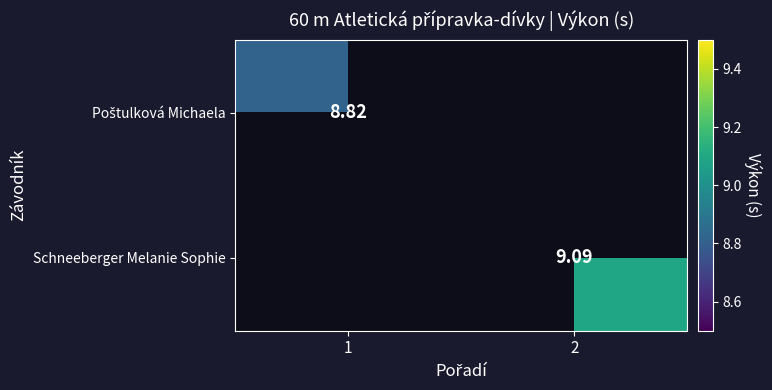

Is the value of Poštulková Michaela at 2 greater than the value of Schneeberger Melanie Sophie at 2?

No